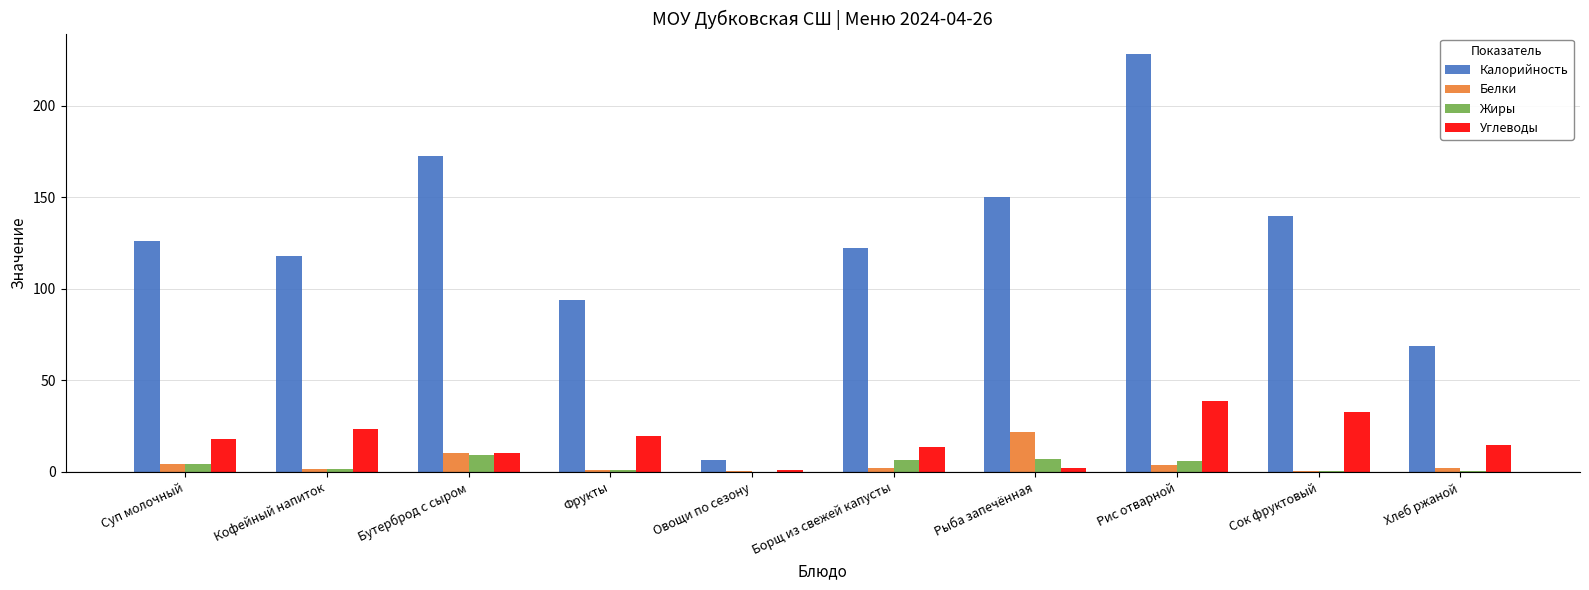

Between Суп молочный and Фрукты, which series saw the biggest shift?

Калорийность